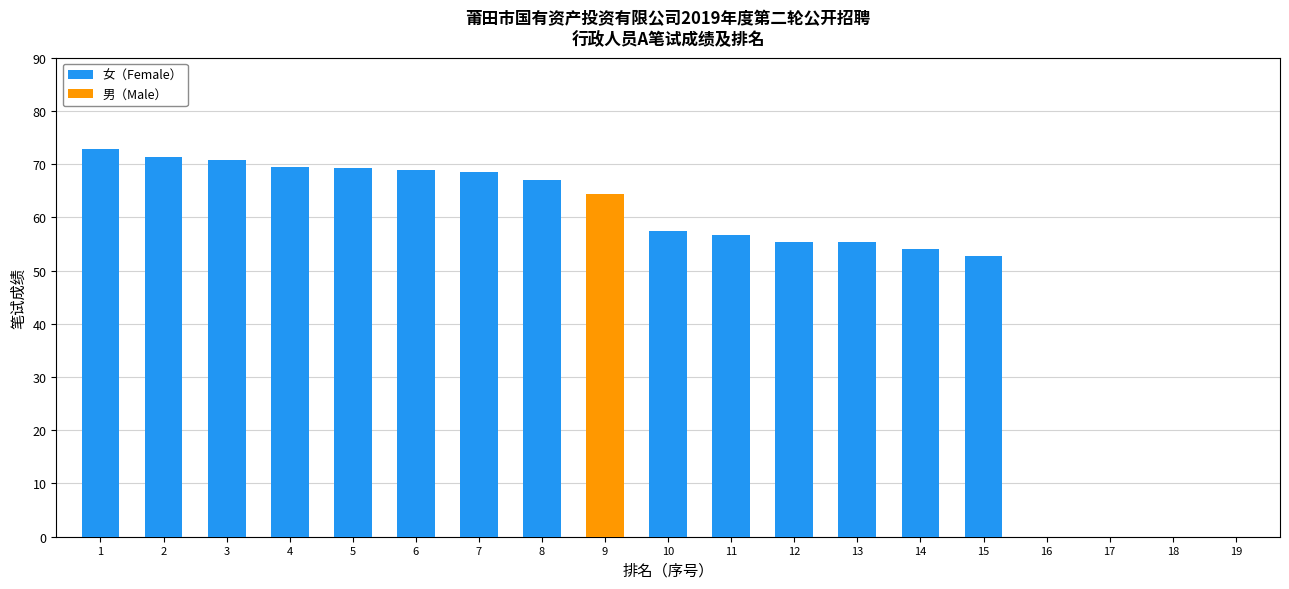

At which category does the chart reach its peak across all series?

1